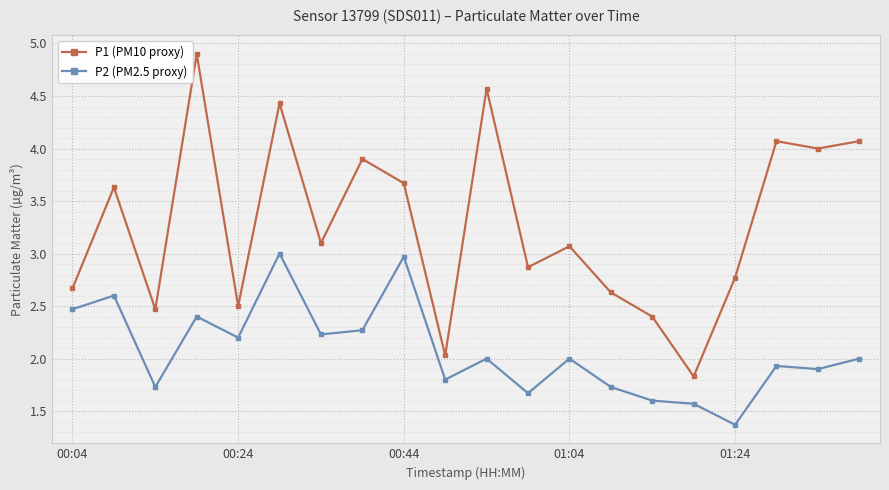

Which series has the largest total across all categories?

P1 (PM10 proxy)